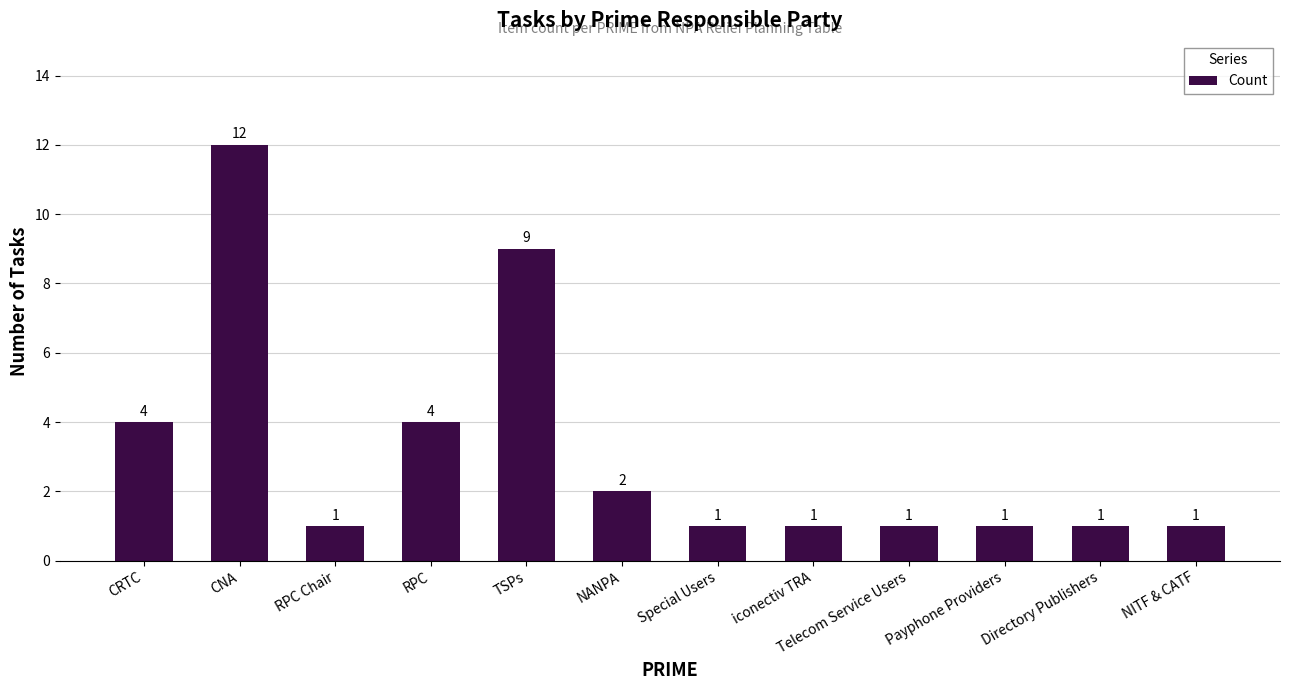

What is the difference between the maximum and minimum values?

11